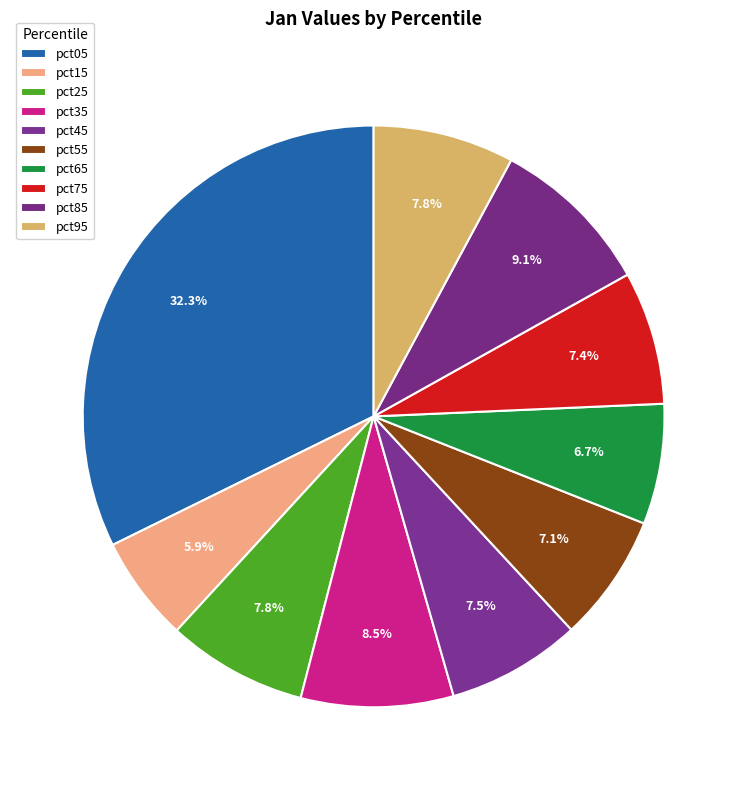

To the nearest percent, what percentage of the pie is pct35?

8%